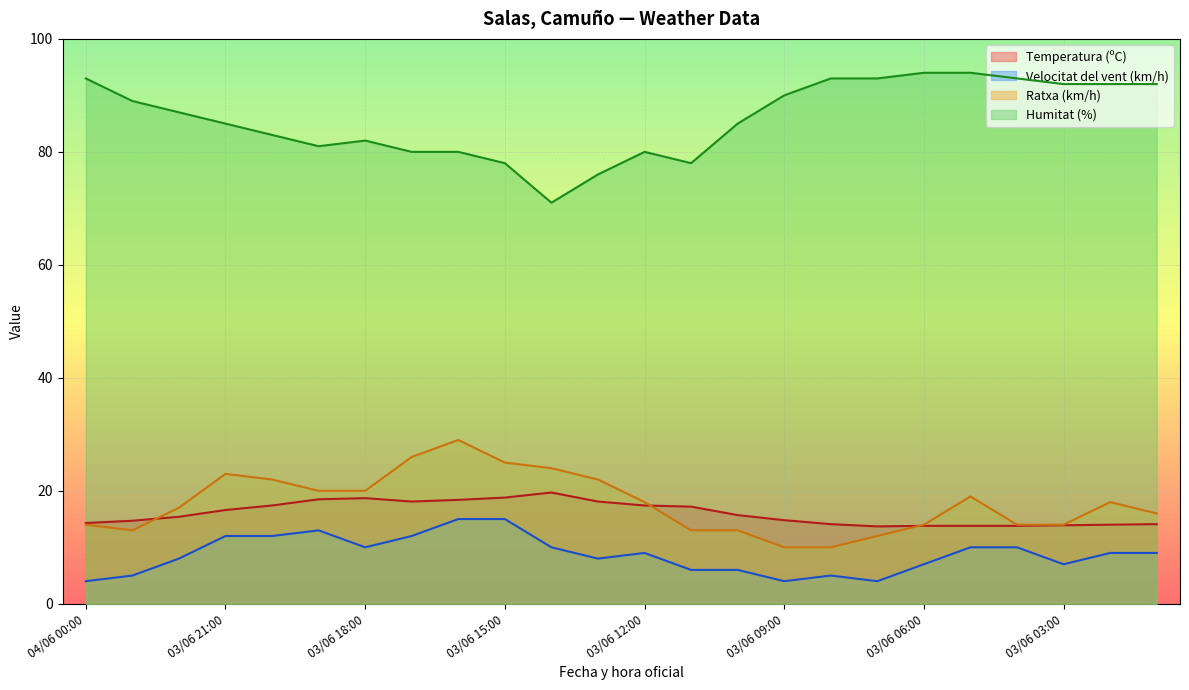

What is the smallest value displayed?

4.0